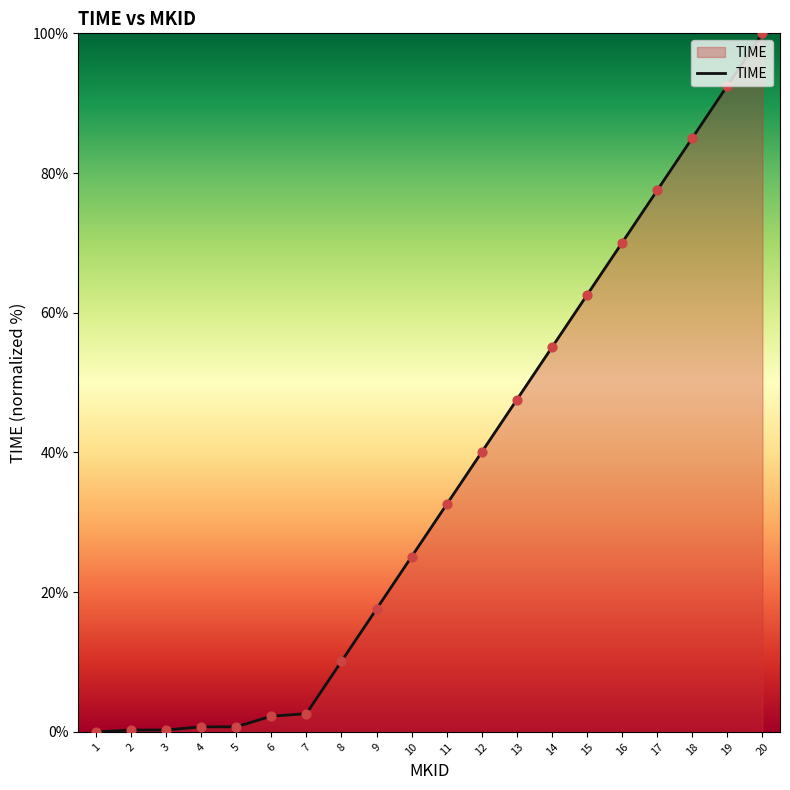

What is the change in value from 11 to 15?

+30.0